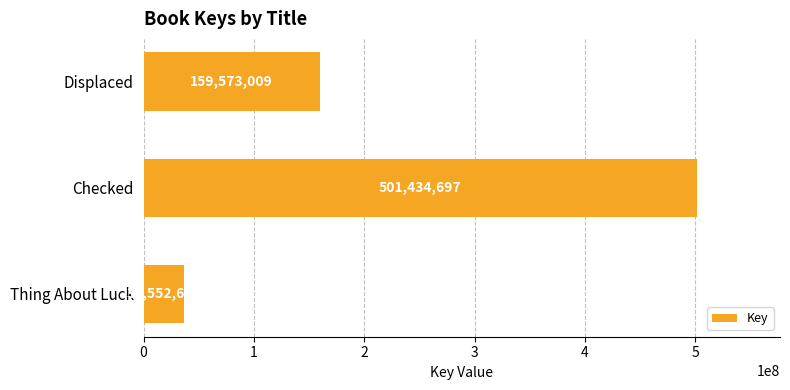

At which category does the chart reach its peak across all series?

Checked